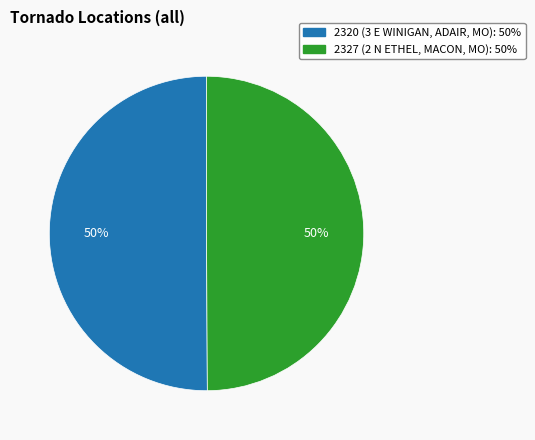

To the nearest percent, what is the average slice percentage?

50%